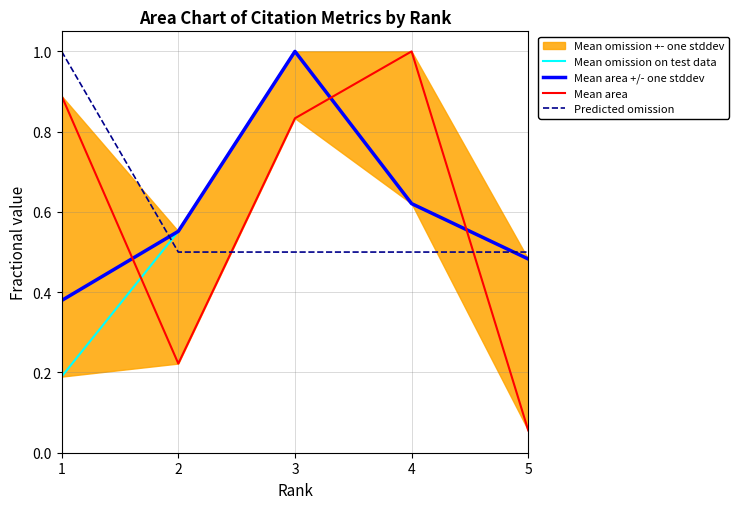

What is the difference between the maximum and minimum values in the Predicted omission series?

0.5